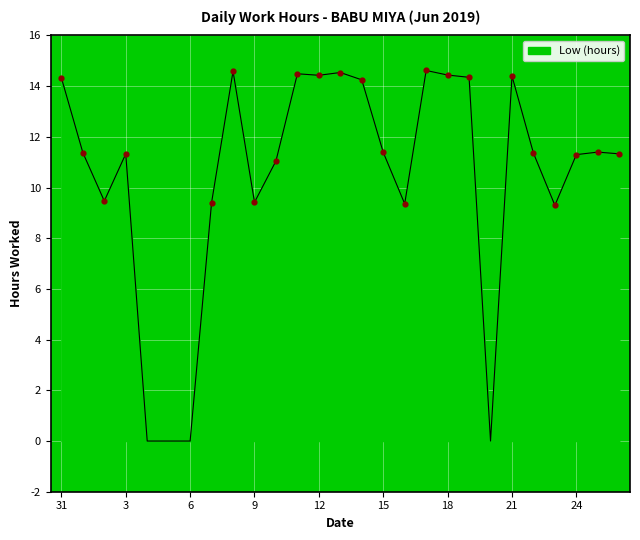

What is the difference between the maximum and minimum values?

14.6